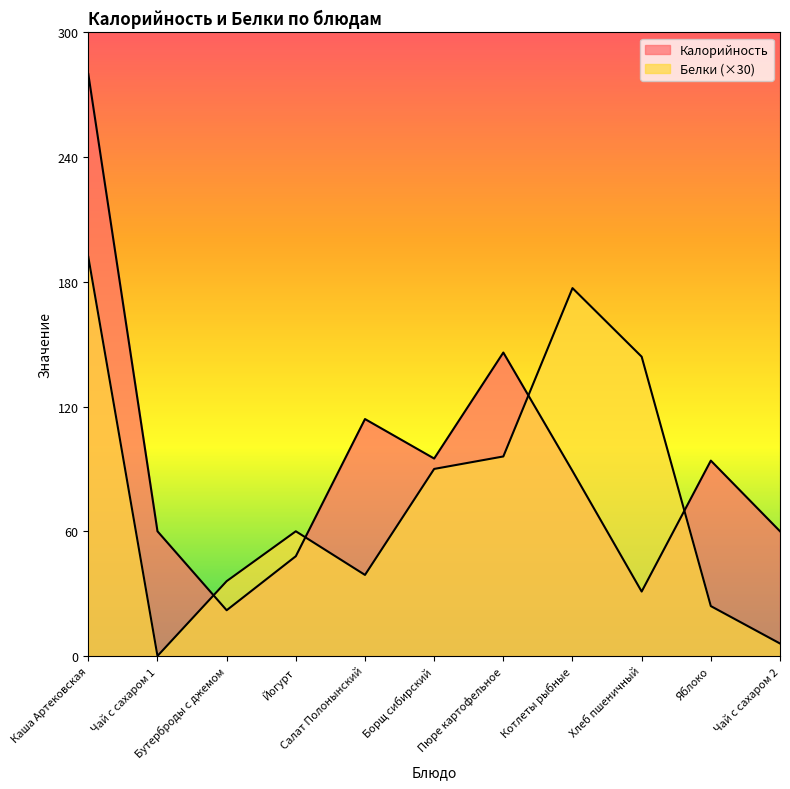

How many lines are shown in the chart?

2